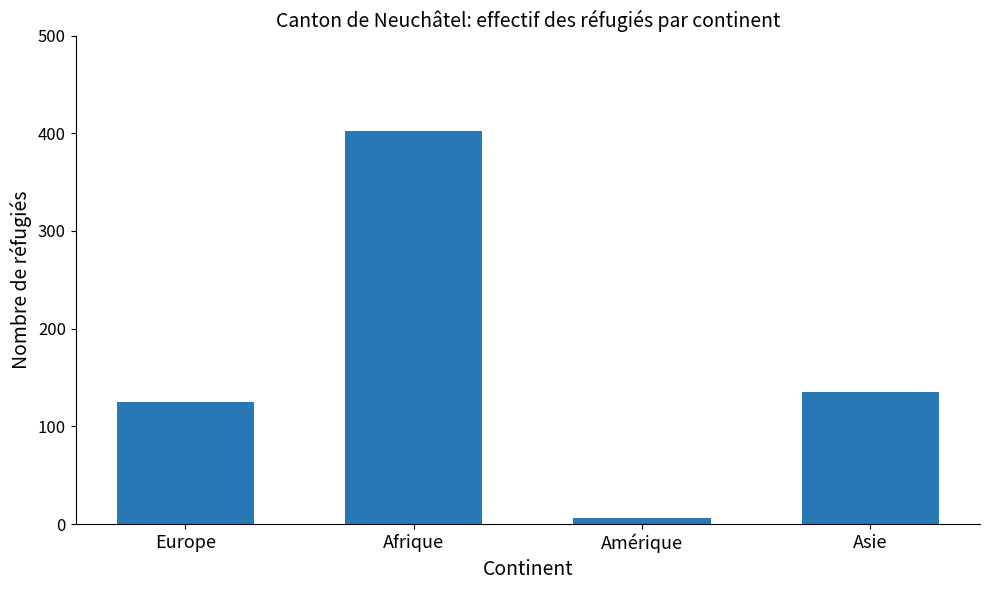

At which label does the data first exceed 135?

Afrique